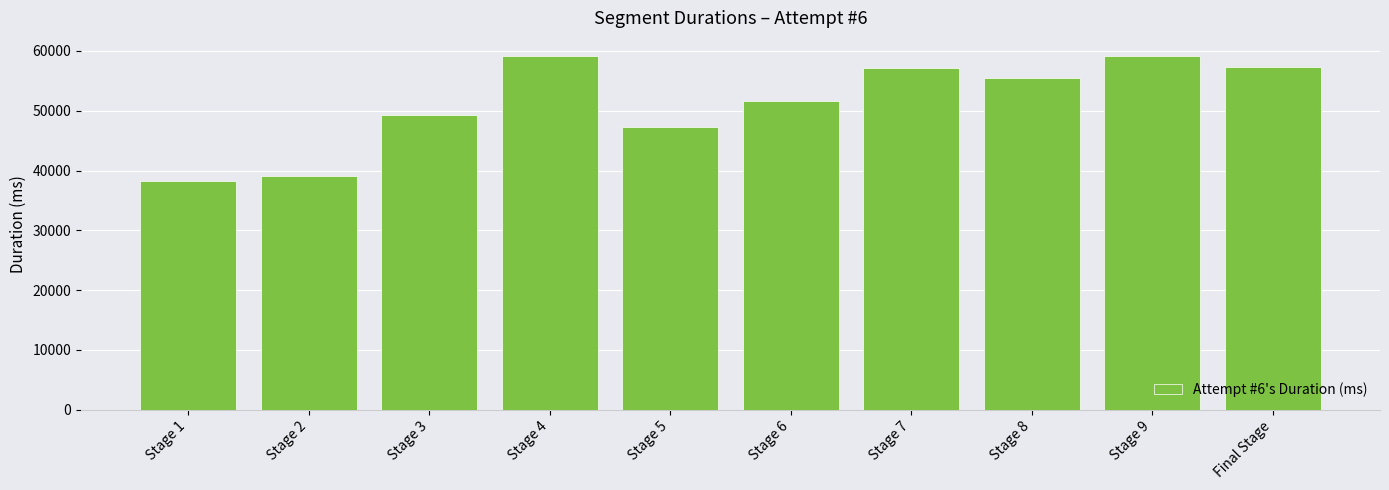

Which label corresponds to the smallest value in the chart?

Stage 1